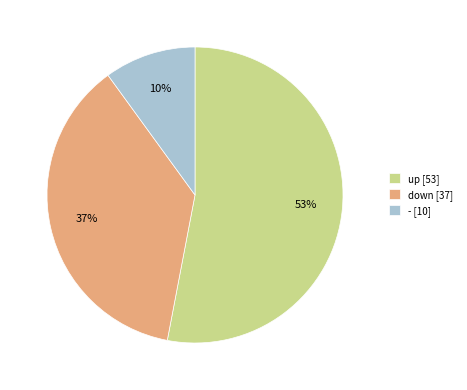

Does - represent more than half of the total?

No